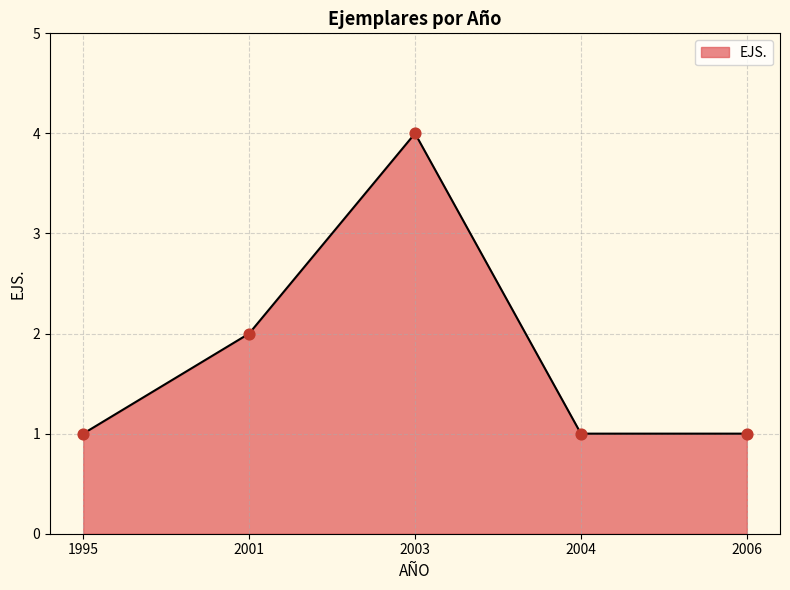

What is the ratio of the value at 2006 to the value at 2004?

1.0